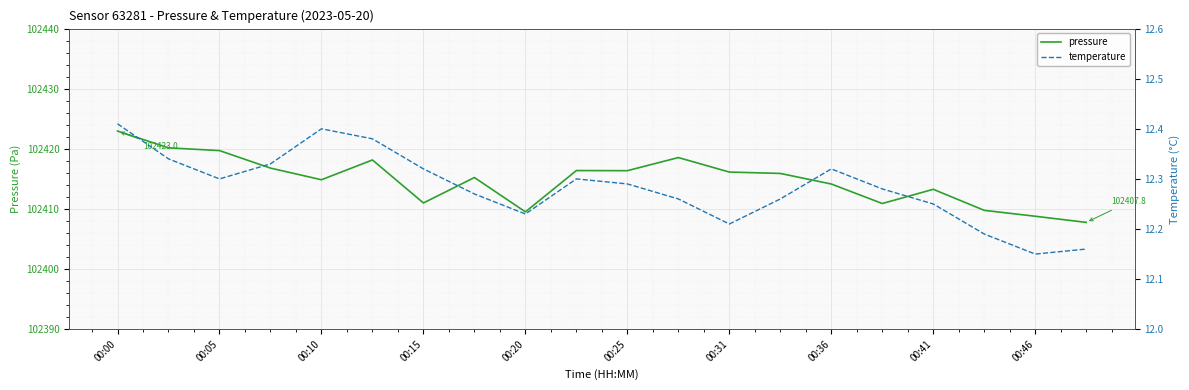

True or false: pressure and temperature cross at least once.

False